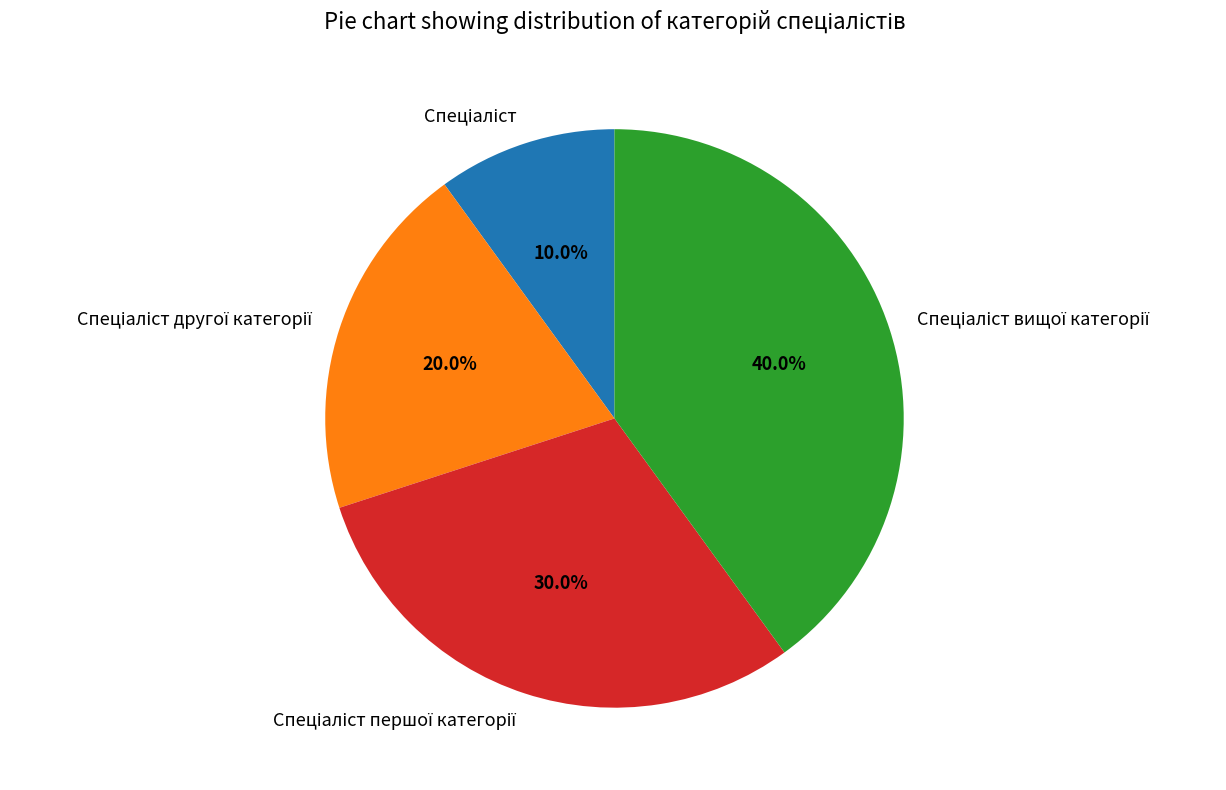

Is there any slice that represents more than half of the pie?

No